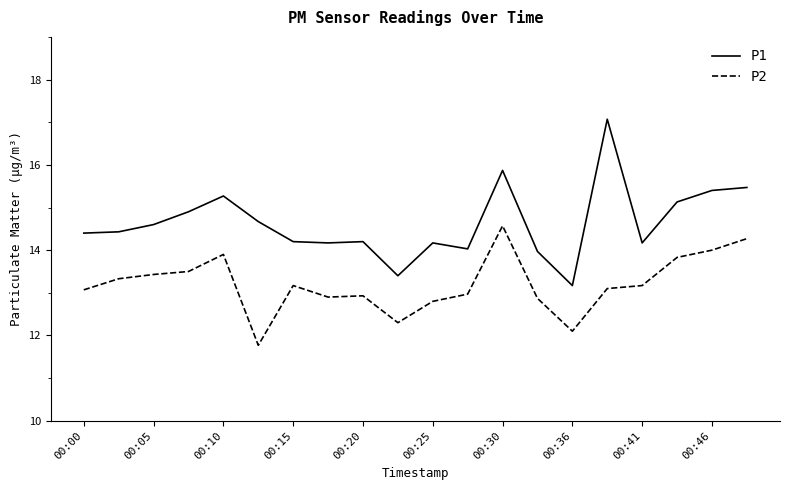

What is the greatest value displayed?

17.1